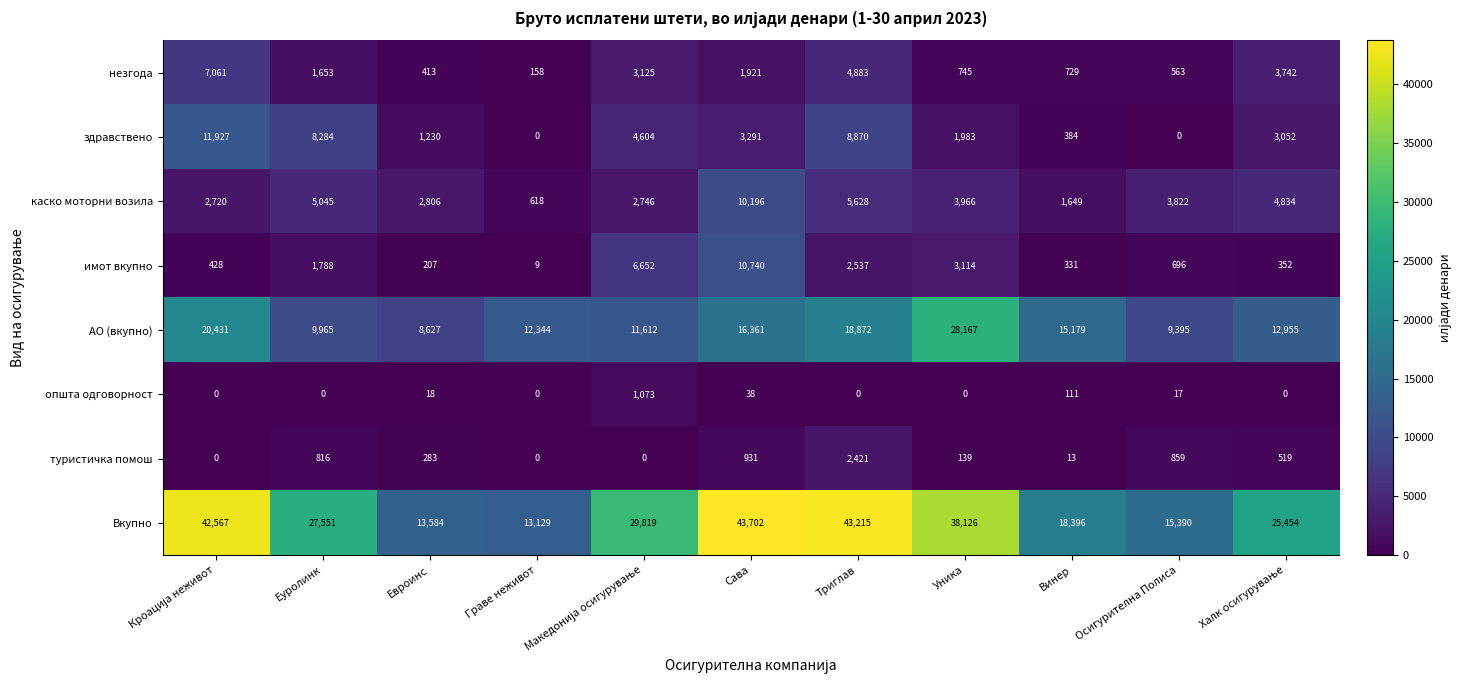

What value does the незгода series have at Триглав, to the nearest 100?

4900